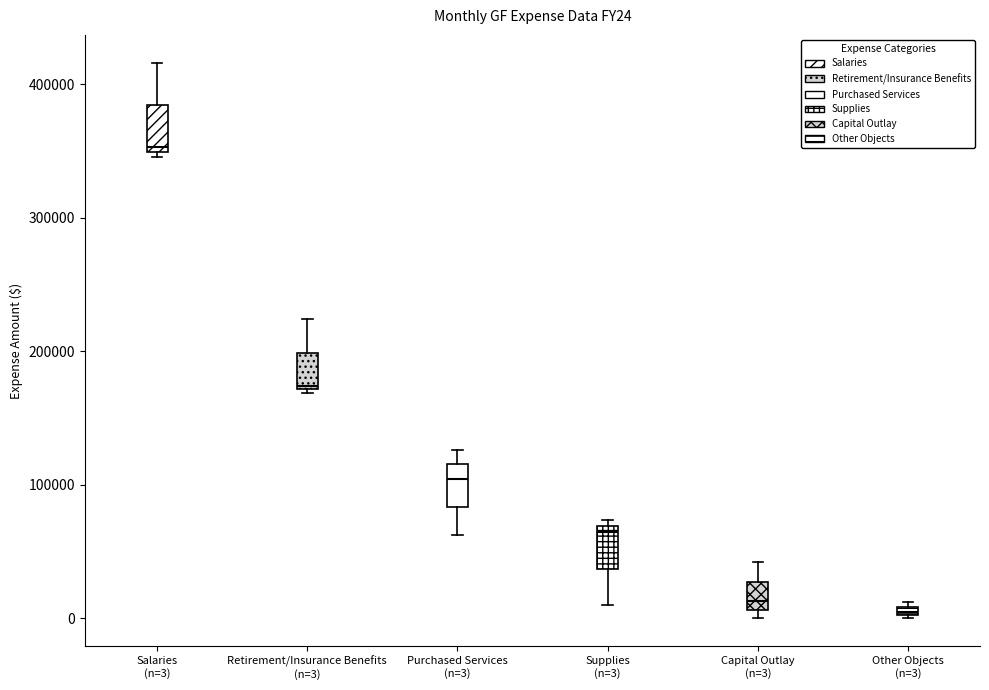

Where is the lower edge of the box for Other Objects (n=3) on the y-axis? The values are not printed on the chart, so give them approximately, as read against the axis.

0